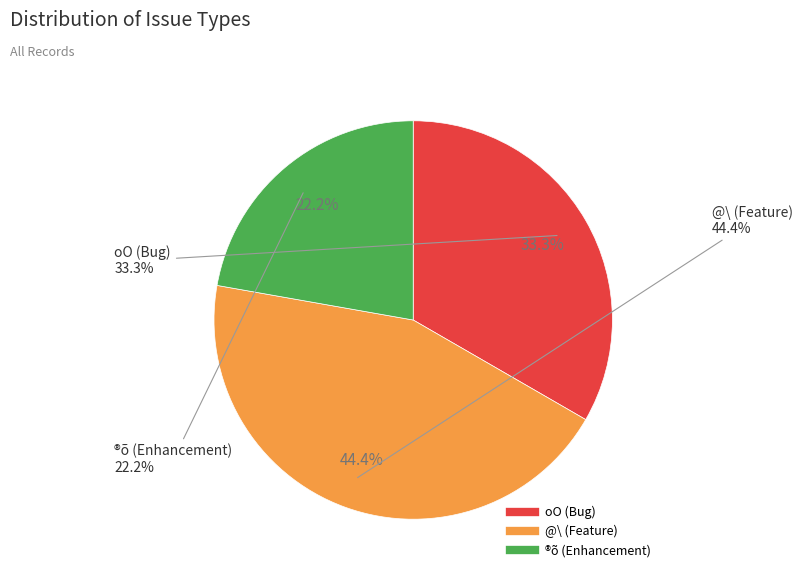

Is there any slice that represents more than half of the pie?

No